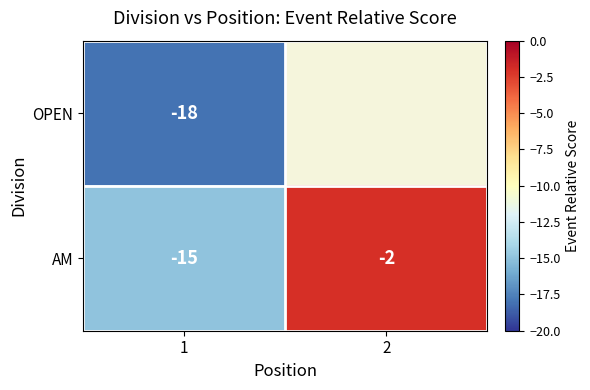

What is the approximate value of AM at 1?

-15